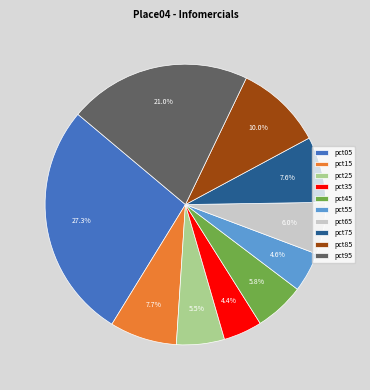

Which has a higher value, pct75 or pct85?

pct85